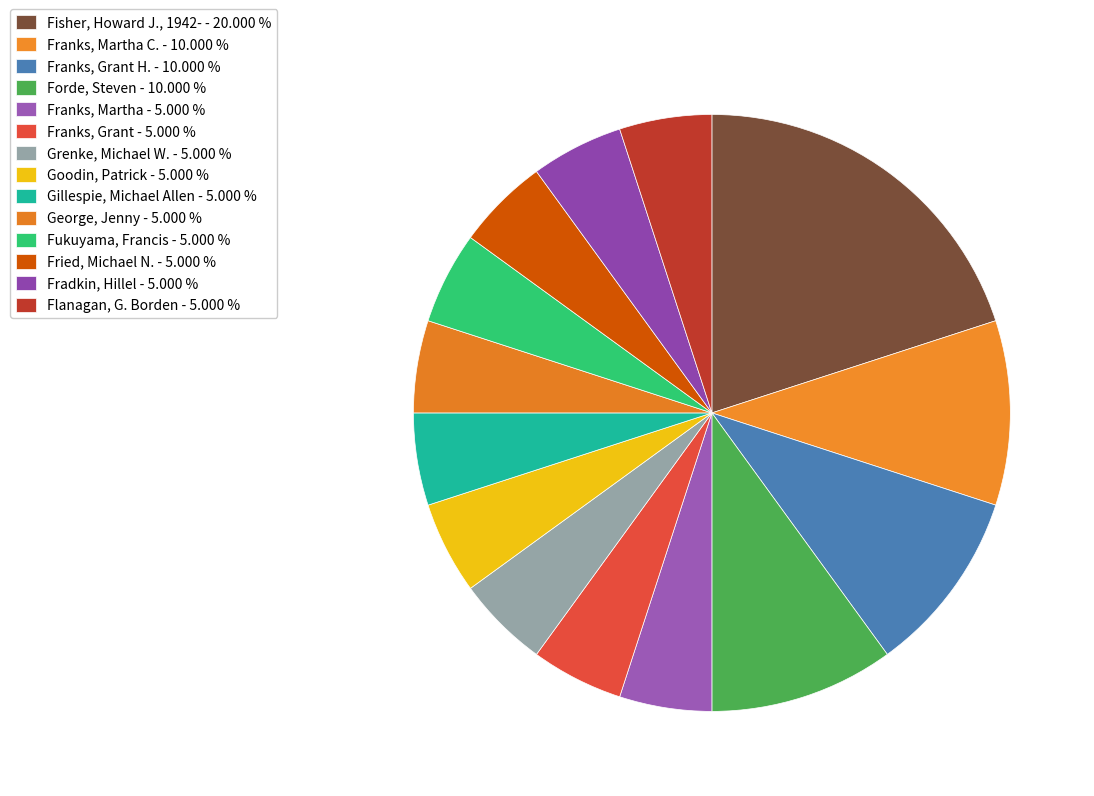

Which category has the biggest portion of the pie?

Fisher, Howard J., 1942-